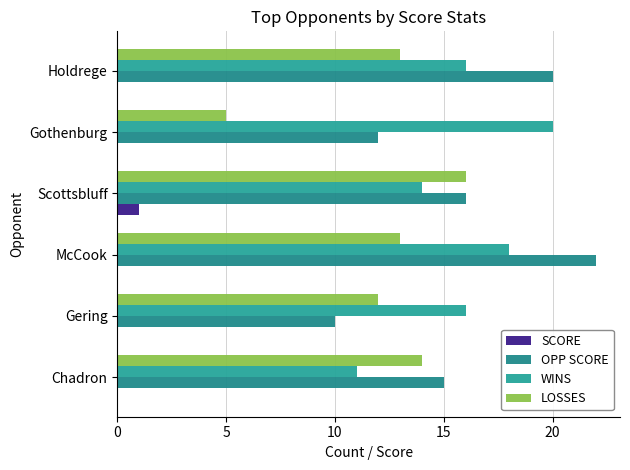

What is the average value of the WINS series?

16